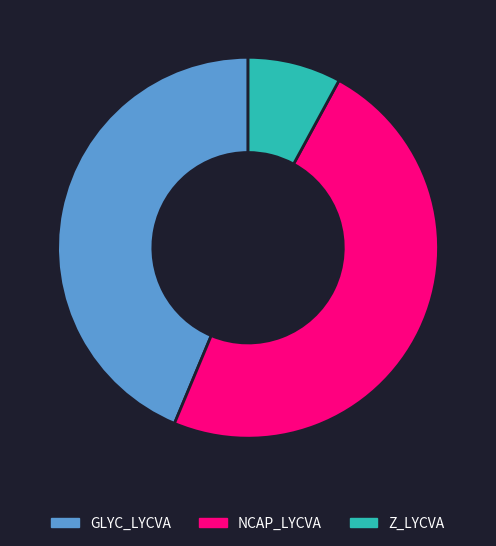

How many slices are in this pie chart?

3